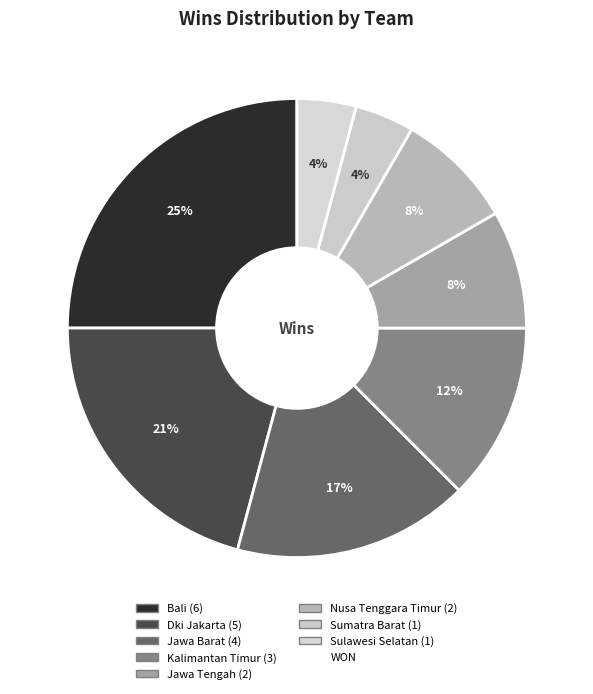

How many slices are in this pie chart?

8